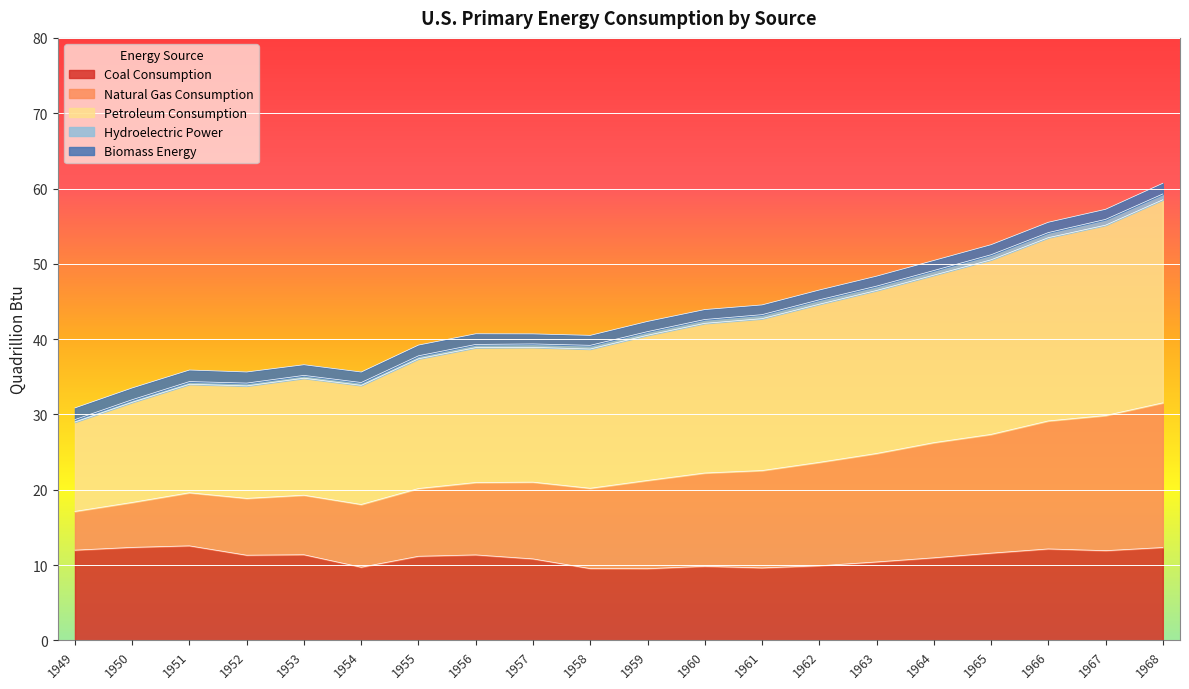

True or false: Natural Gas Consumption has more than 0 points higher than both neighbors.

True